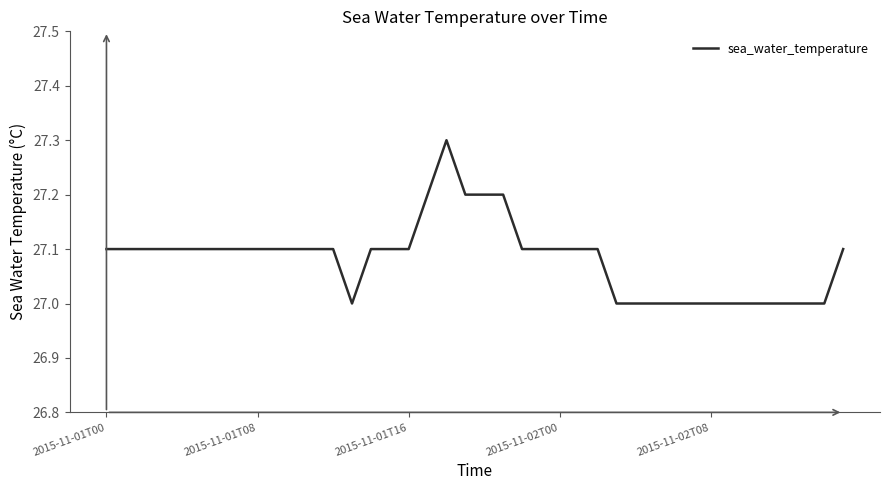

What is the maximum value shown in the chart?

27.3